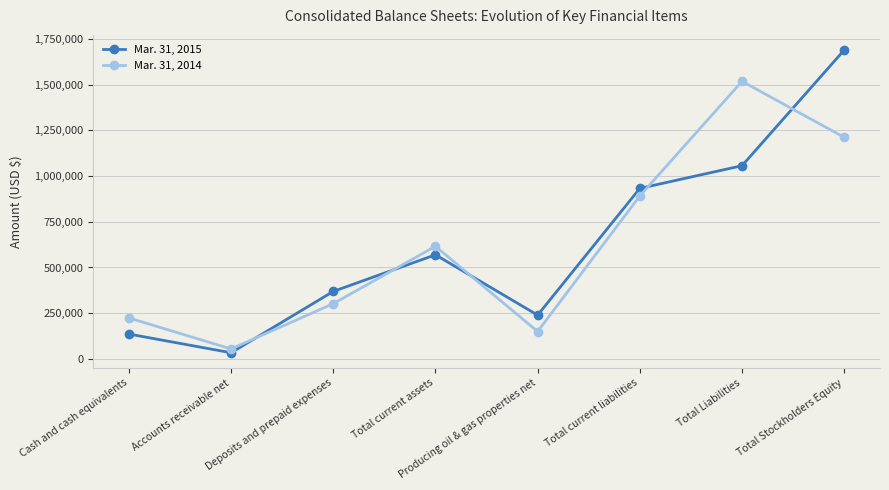

Between Deposits and prepaid expenses and Total Liabilities, which series saw the biggest shift?

Mar. 31, 2014